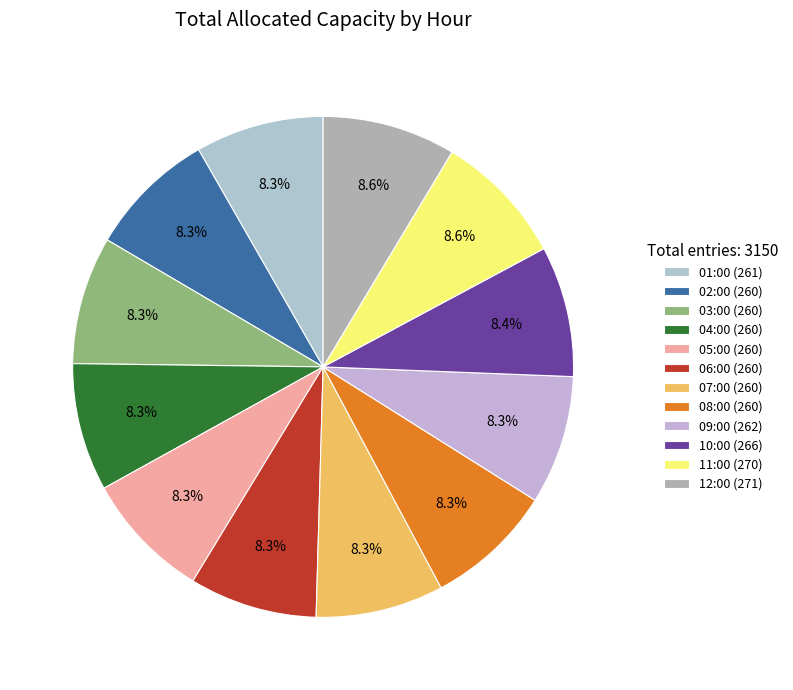

Is it true that 07:00 is 1% of the pie?

False